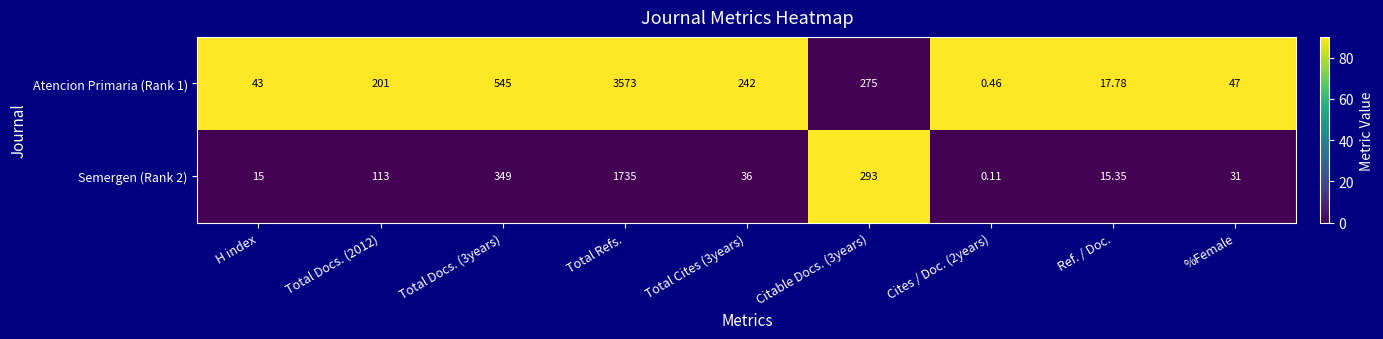

Which category has the highest value across all series?

Total Refs.